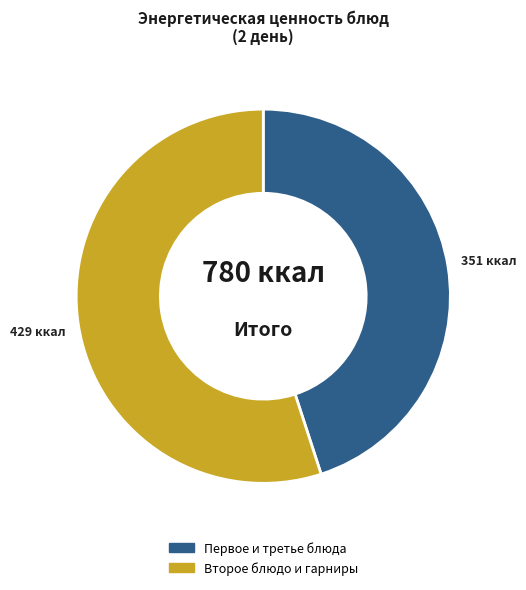

Is there any slice that represents more than half of the pie?

Yes